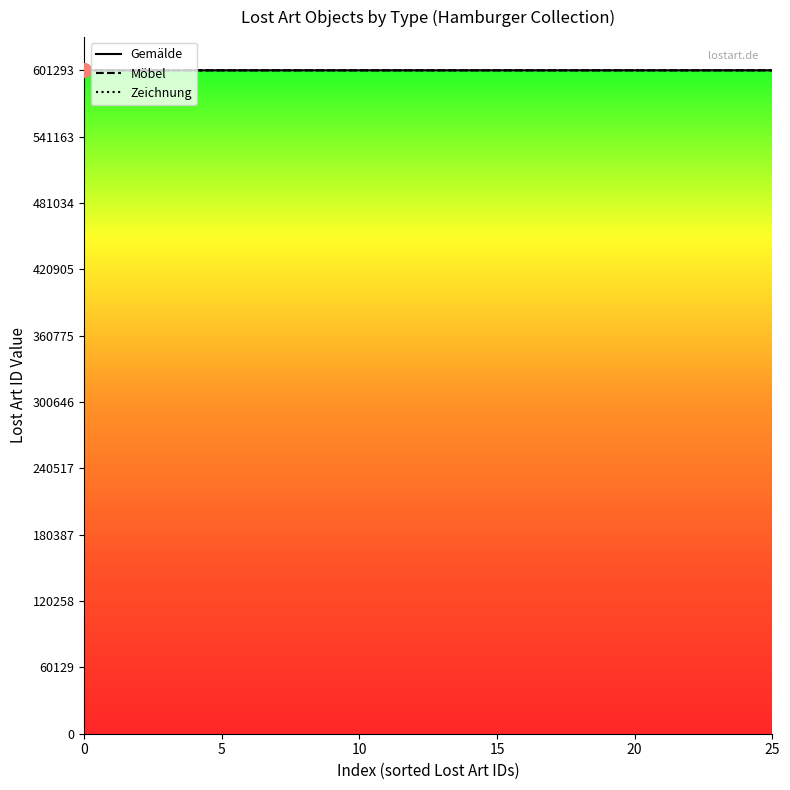

What is the sum of the Gemälde values at 14 and 15?

1202565